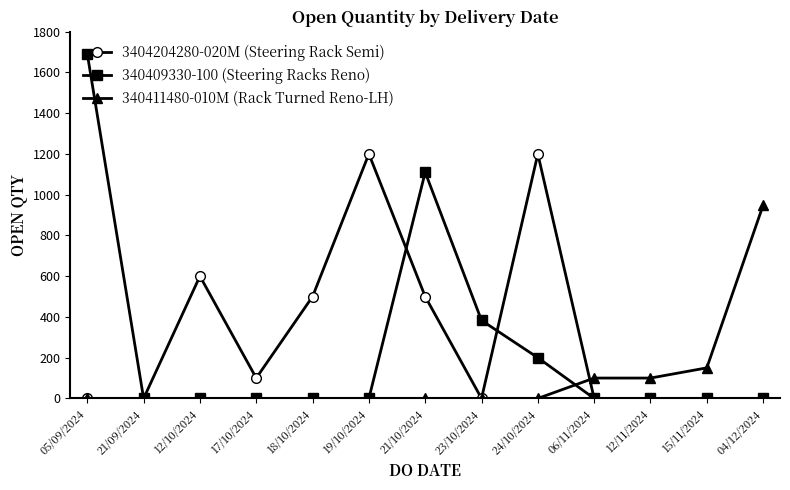

What is the average value of the 340409330-100 (Steering Racks Reno) series?

260